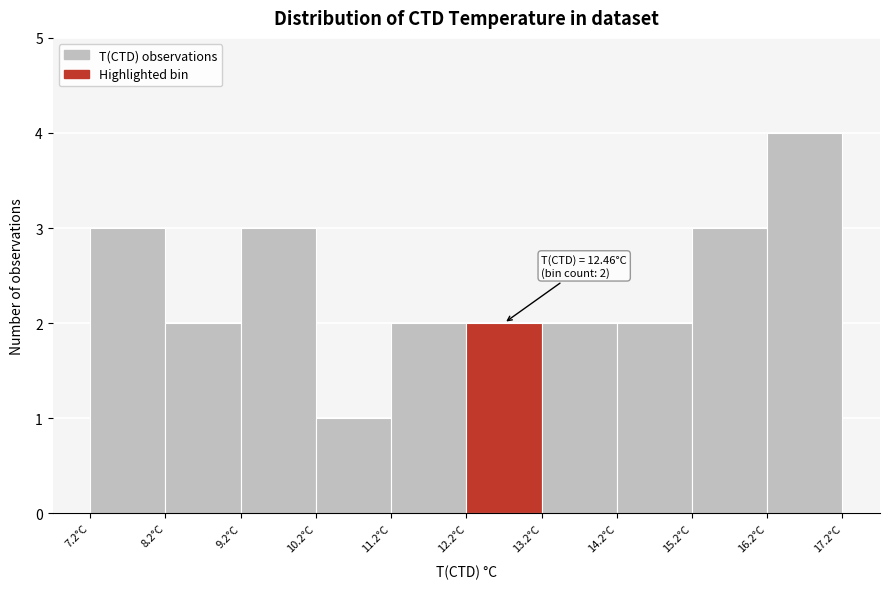

Over which range of the x-axis is the bar tallest?

16.2 to 17.2